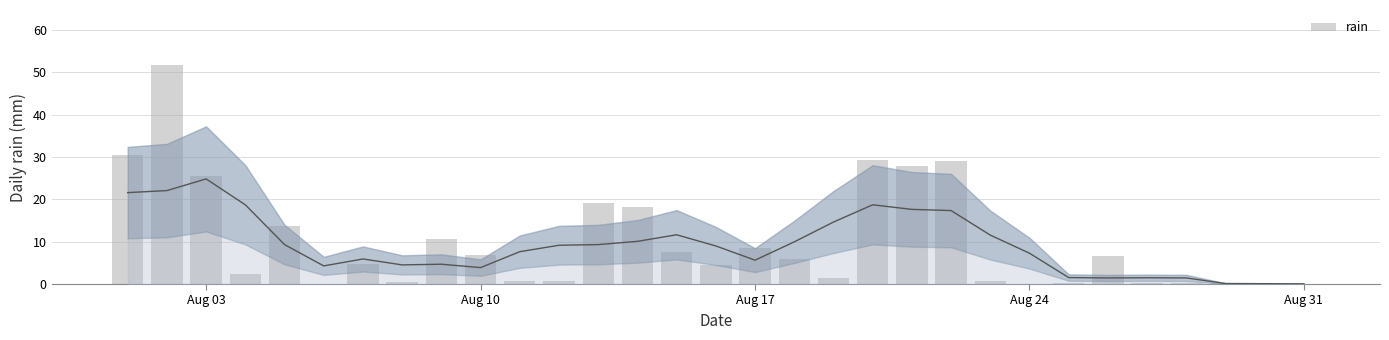

How many distinct data groups are displayed?

1